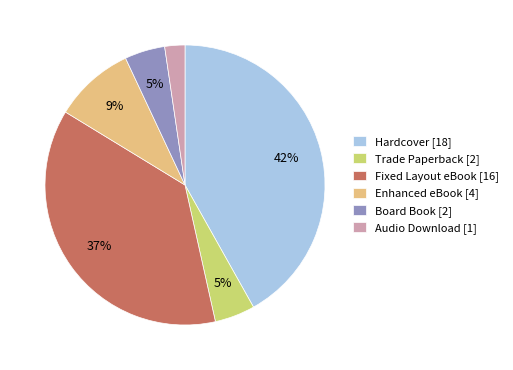

True or false: Audio Download accounts for 11% of the total.

False